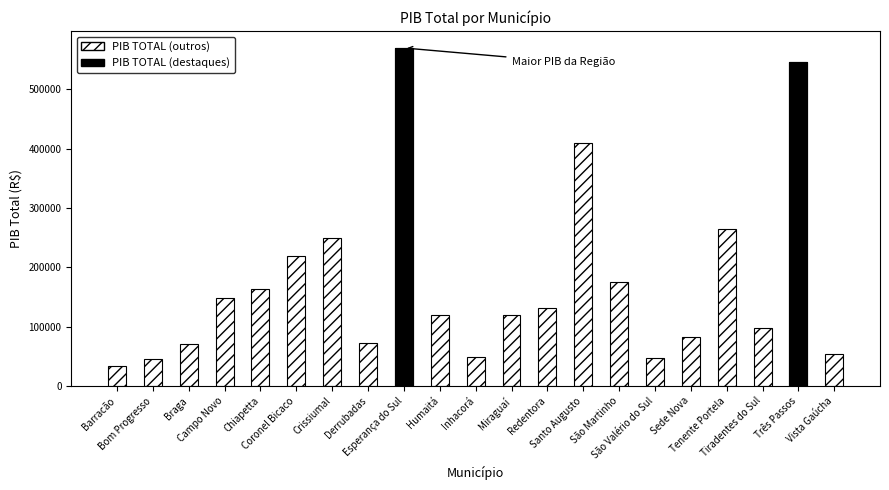

What value does the data have at Miraguaí?

119039.5